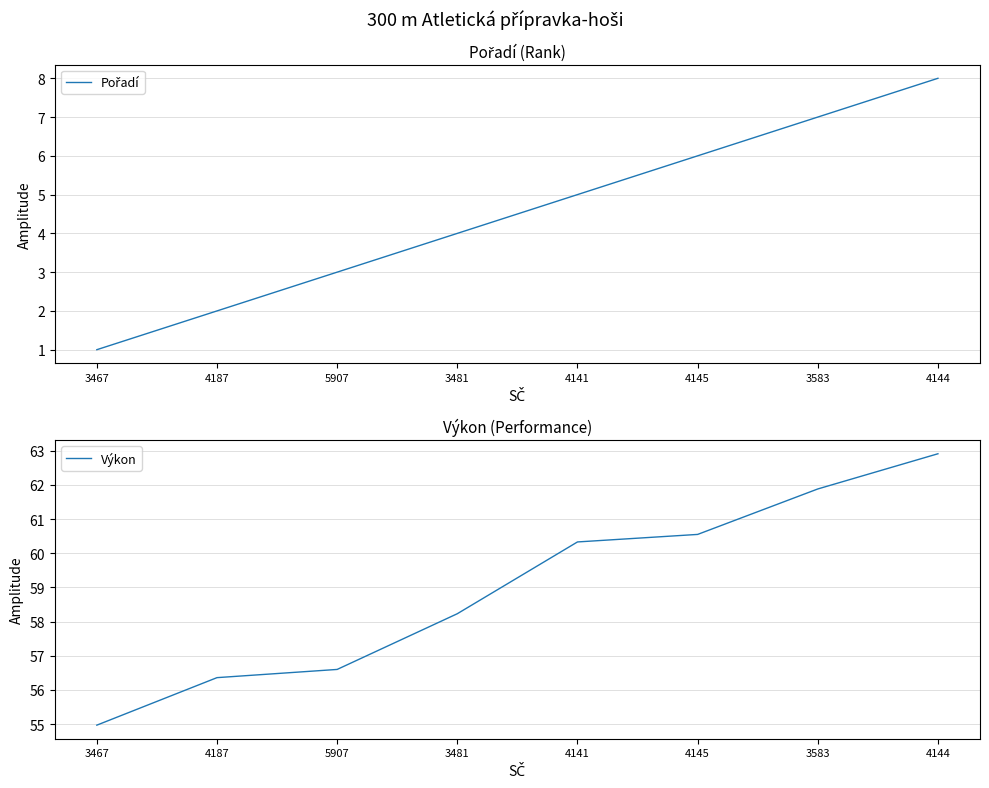

True or false: Výkon has more than 0 interior local peaks.

False